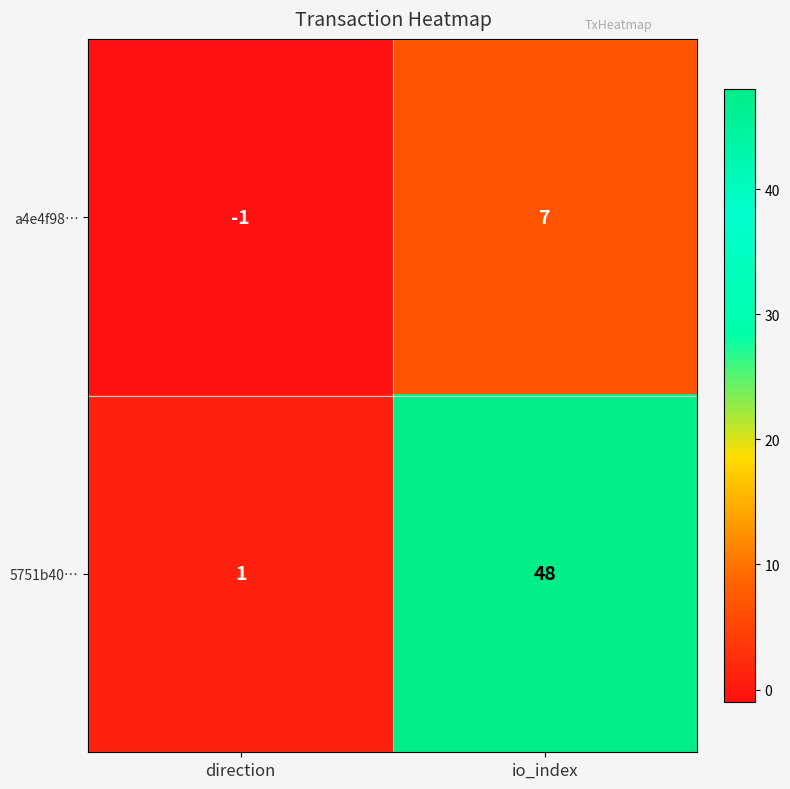

The a4e4f98… series shows 11 at io_index. True or false?

False